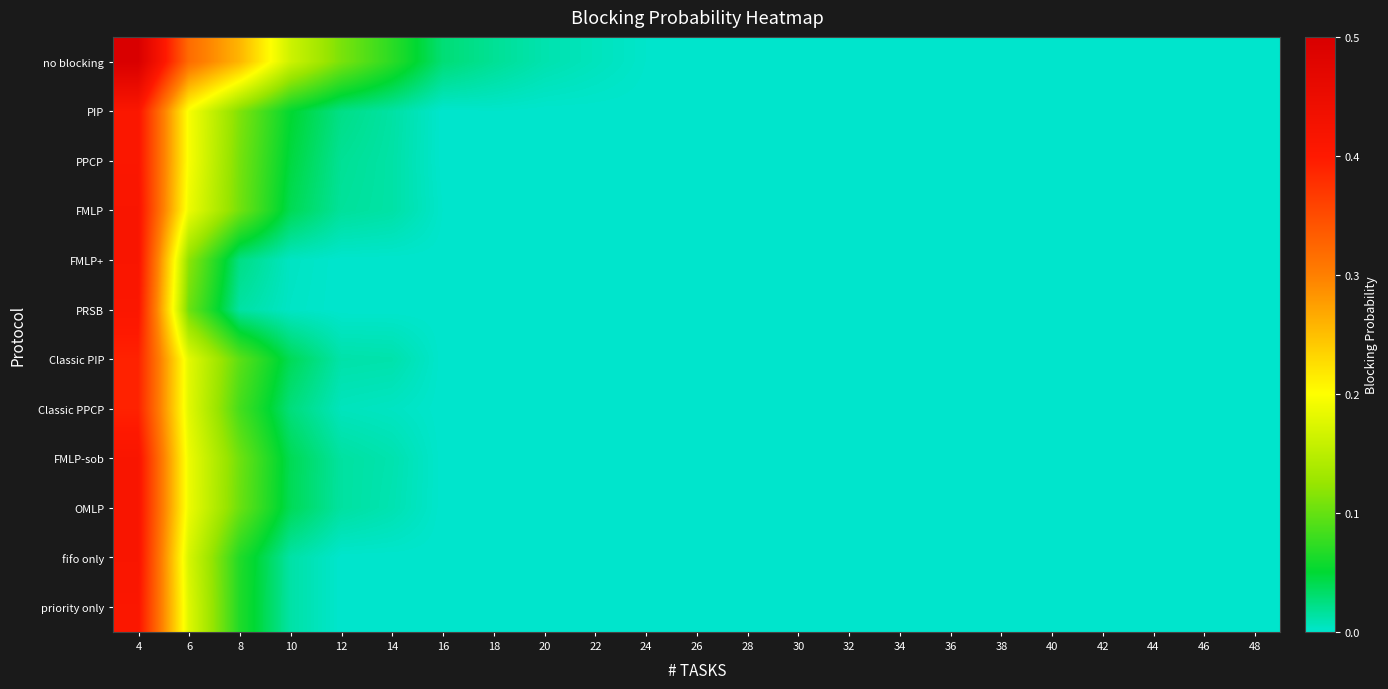

Which category has the highest value across all series?

4